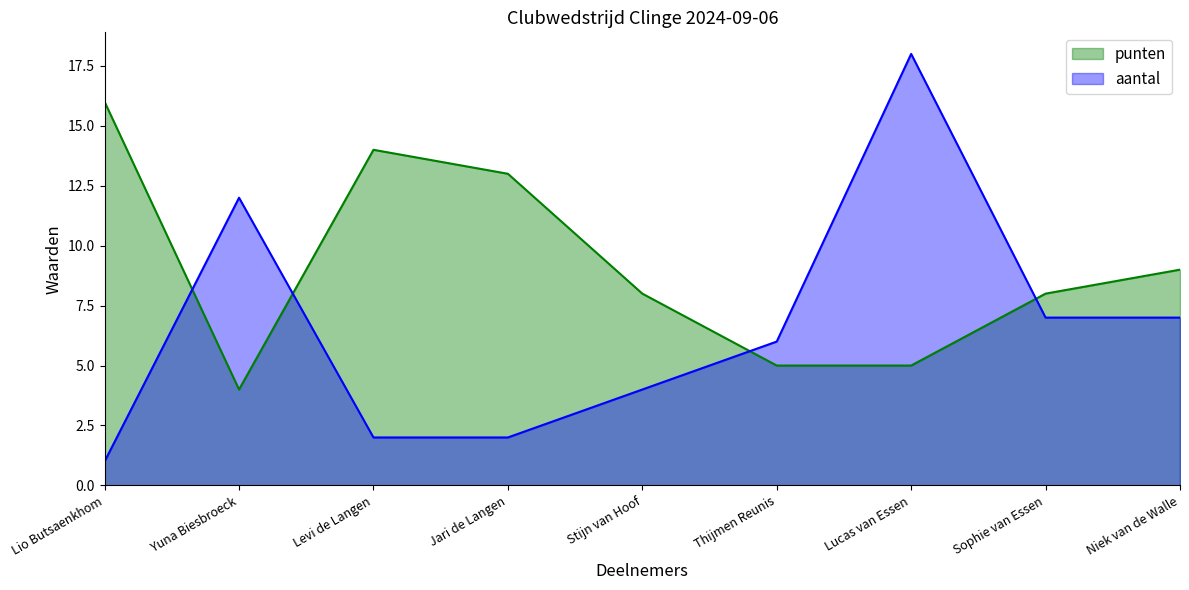

What is the value of the aantal point at the 1st from the left?

1